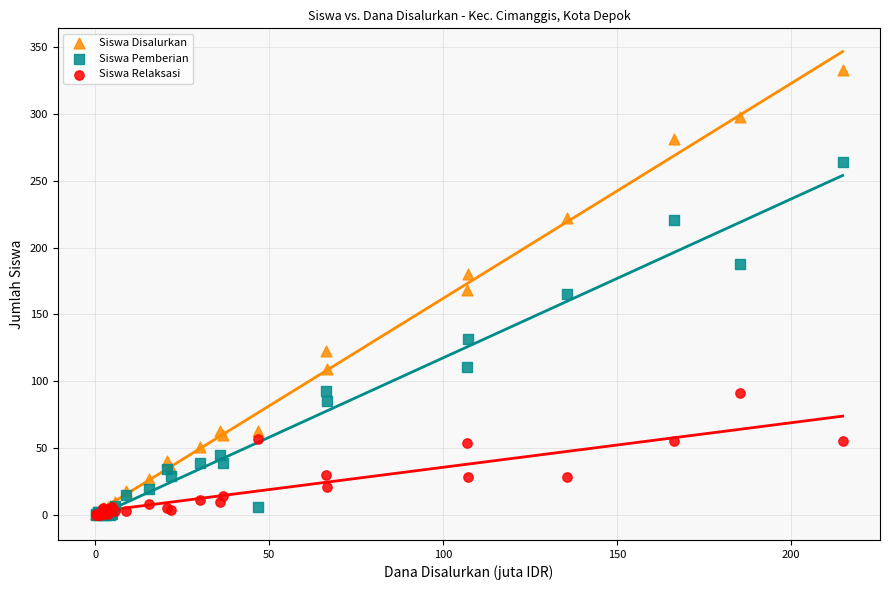

Which series reaches the maximum Y coordinate?

Siswa Disalurkan